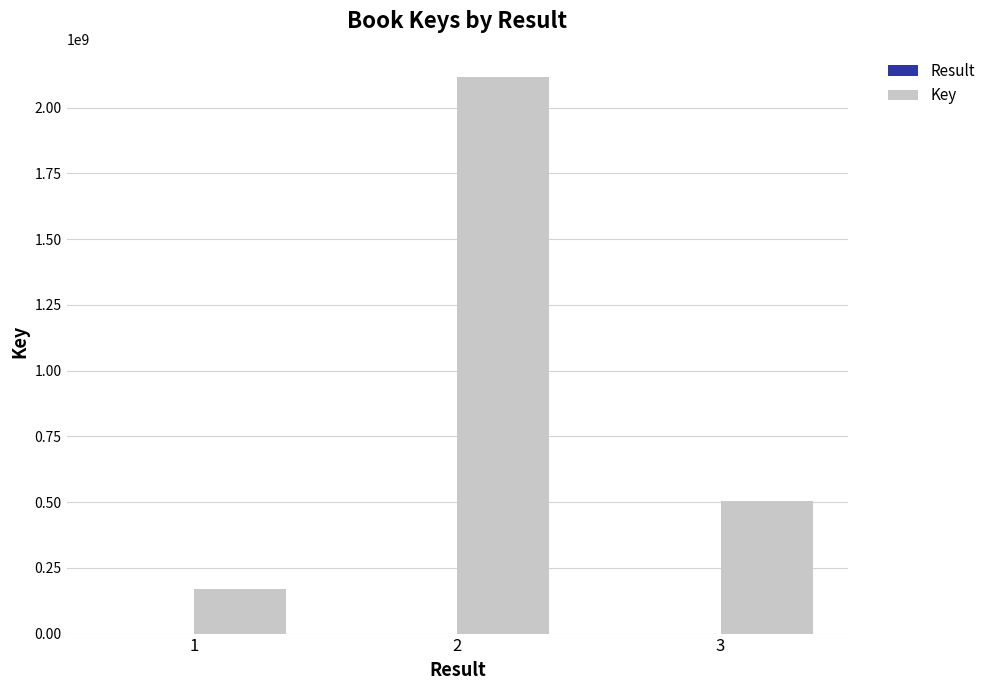

What is the sum of all Key values?

2791719688